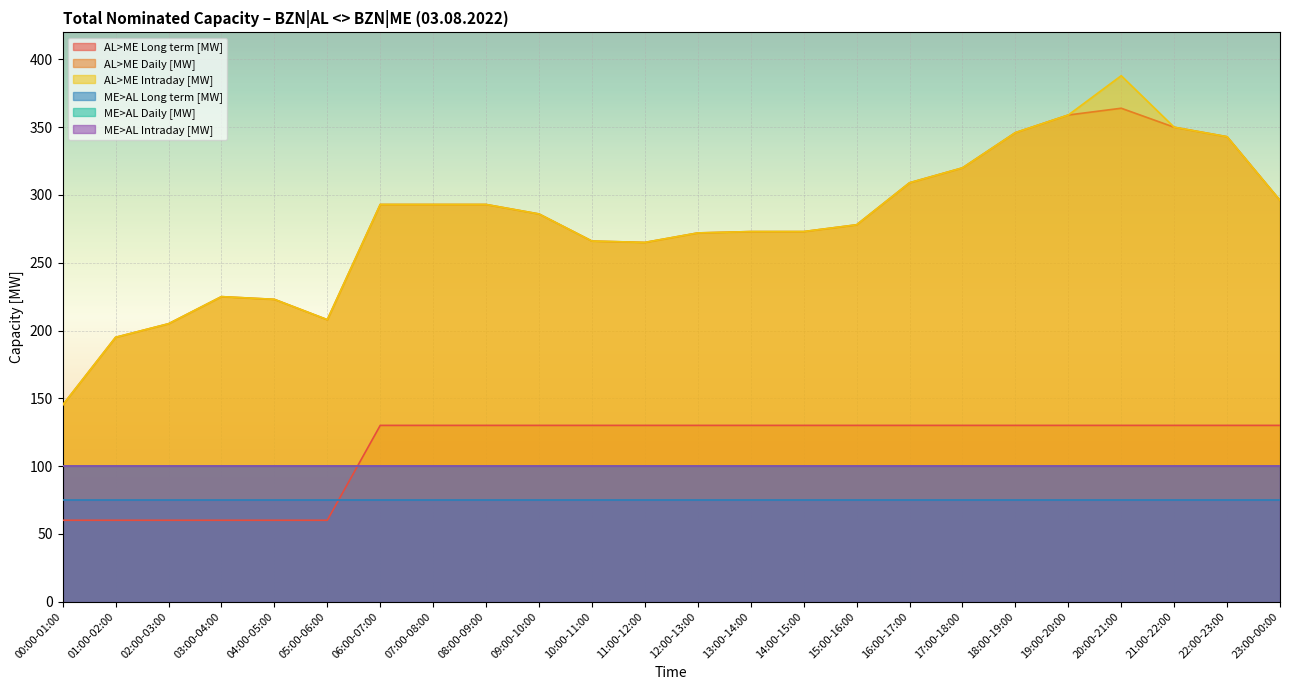

At how many categories does at least one series exceed 113?

24